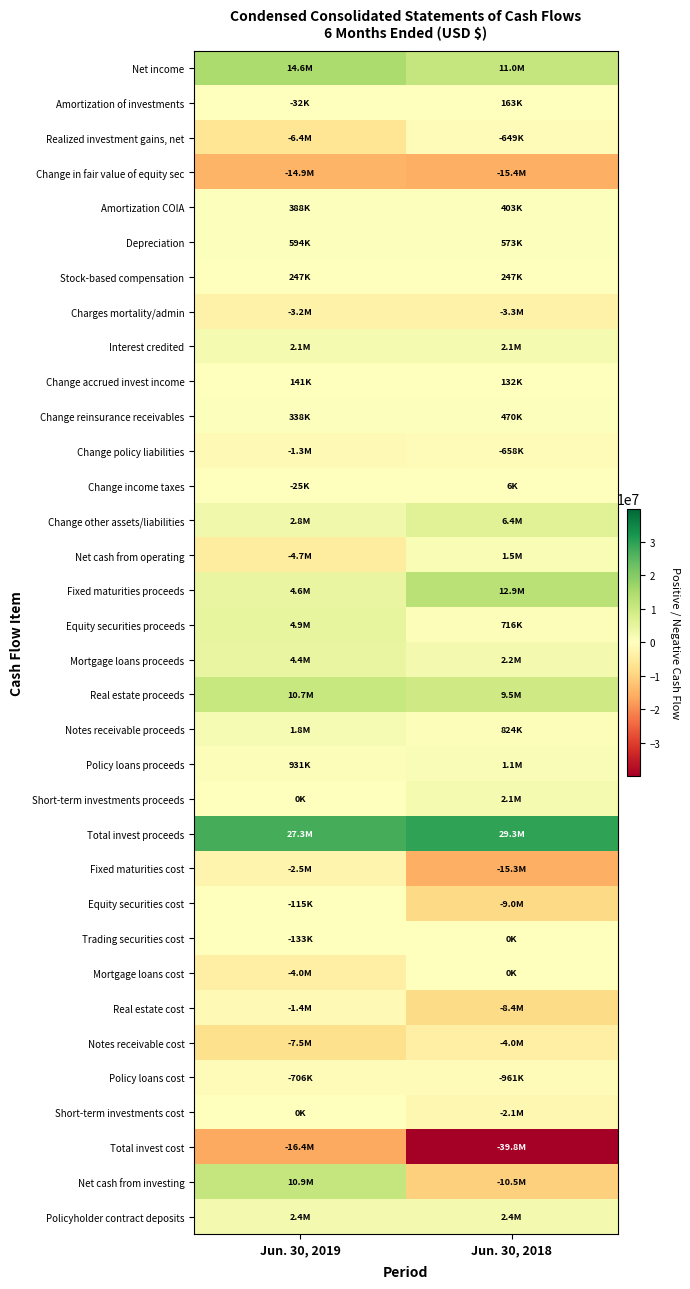

Reading left to right, list all the values displayed in this chart.

Net income: Jun. 30, 2019=14618450	Jun. 30, 2018=10958481
Amortization of investments: Jun. 30, 2019=-32084	Jun. 30, 2018=163471
Realized investment gains, net: Jun. 30, 2019=-6415476	Jun. 30, 2018=-649446
Change in fair value of equity sec: Jun. 30, 2019=-14884779	Jun. 30, 2018=-15360956
Amortization COIA: Jun. 30, 2019=387953	Jun. 30, 2018=403033
Depreciation: Jun. 30, 2019=594399	Jun. 30, 2018=572751
Stock-based compensation: Jun. 30, 2019=246534	Jun. 30, 2018=246757
Charges mortality/admin: Jun. 30, 2019=-3235159	Jun. 30, 2018=-3304604
Interest credited: Jun. 30, 2019=2052343	Jun. 30, 2018=2119747
Change accrued invest income: Jun. 30, 2019=140588	Jun. 30, 2018=131976
Change reinsurance receivables: Jun. 30, 2019=338491	Jun. 30, 2018=469778
Change policy liabilities: Jun. 30, 2019=-1317789	Jun. 30, 2018=-658483
Change income taxes: Jun. 30, 2019=-25242	Jun. 30, 2018=6177
Change other assets/liabilities: Jun. 30, 2019=2842382	Jun. 30, 2018=6438057
Net cash from operating: Jun. 30, 2019=-4689389	Jun. 30, 2018=1536739
Fixed maturities proceeds: Jun. 30, 2019=4566651	Jun. 30, 2018=12881864
Equity securities proceeds: Jun. 30, 2019=4939893	Jun. 30, 2018=716323
Mortgage loans proceeds: Jun. 30, 2019=4381319	Jun. 30, 2018=2240015
Real estate proceeds: Jun. 30, 2019=10687242	Jun. 30, 2018=9472966
Notes receivable proceeds: Jun. 30, 2019=1827987	Jun. 30, 2018=824062
Policy loans proceeds: Jun. 30, 2019=930639	Jun. 30, 2018=1087790
Short-term investments proceeds: Jun. 30, 2019=0	Jun. 30, 2018=2114000
Total invest proceeds: Jun. 30, 2019=27333731	Jun. 30, 2018=29337020
Fixed maturities cost: Jun. 30, 2019=-2507805	Jun. 30, 2018=-15304506
Equity securities cost: Jun. 30, 2019=-115013	Jun. 30, 2018=-9010290
Trading securities cost: Jun. 30, 2019=-132518	Jun. 30, 2018=0
Mortgage loans cost: Jun. 30, 2019=-4014455	Jun. 30, 2018=0
Real estate cost: Jun. 30, 2019=-1408021	Jun. 30, 2018=-8420117
Notes receivable cost: Jun. 30, 2019=-7528188	Jun. 30, 2018=-4000000
Policy loans cost: Jun. 30, 2019=-705906	Jun. 30, 2018=-960620
Short-term investments cost: Jun. 30, 2019=0	Jun. 30, 2018=-2114000
Total invest cost: Jun. 30, 2019=-16411906	Jun. 30, 2018=-39809533
Net cash from investing: Jun. 30, 2019=10921825	Jun. 30, 2018=-10472513
Policyholder contract deposits: Jun. 30, 2019=2410517	Jun. 30, 2018=2426333